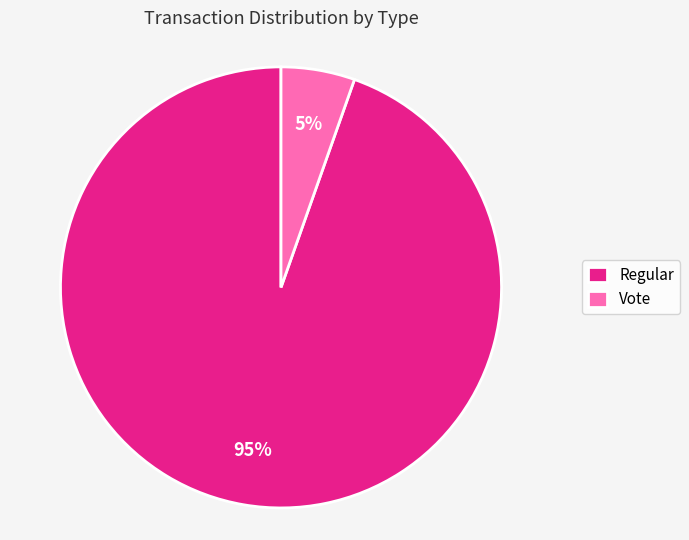

To the nearest percent, what portion does Regular represent?

95%